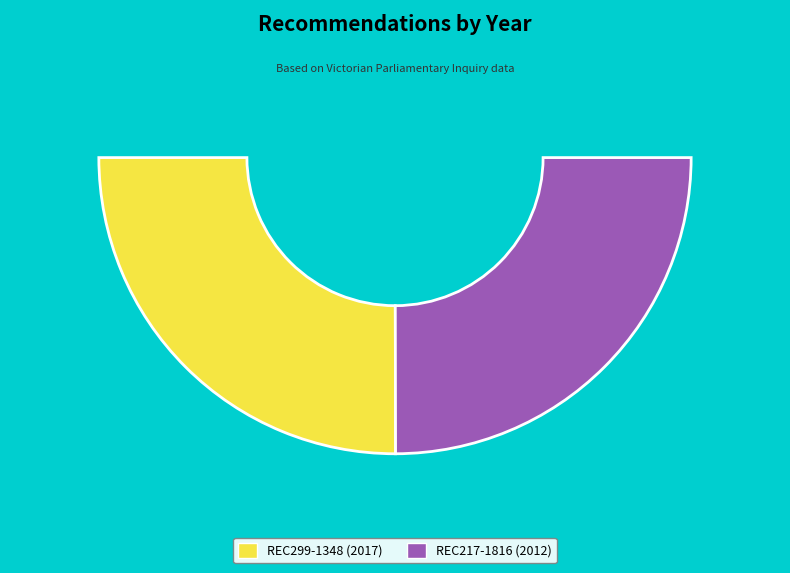

Which category has the smallest portion of the pie?

REC217-1816